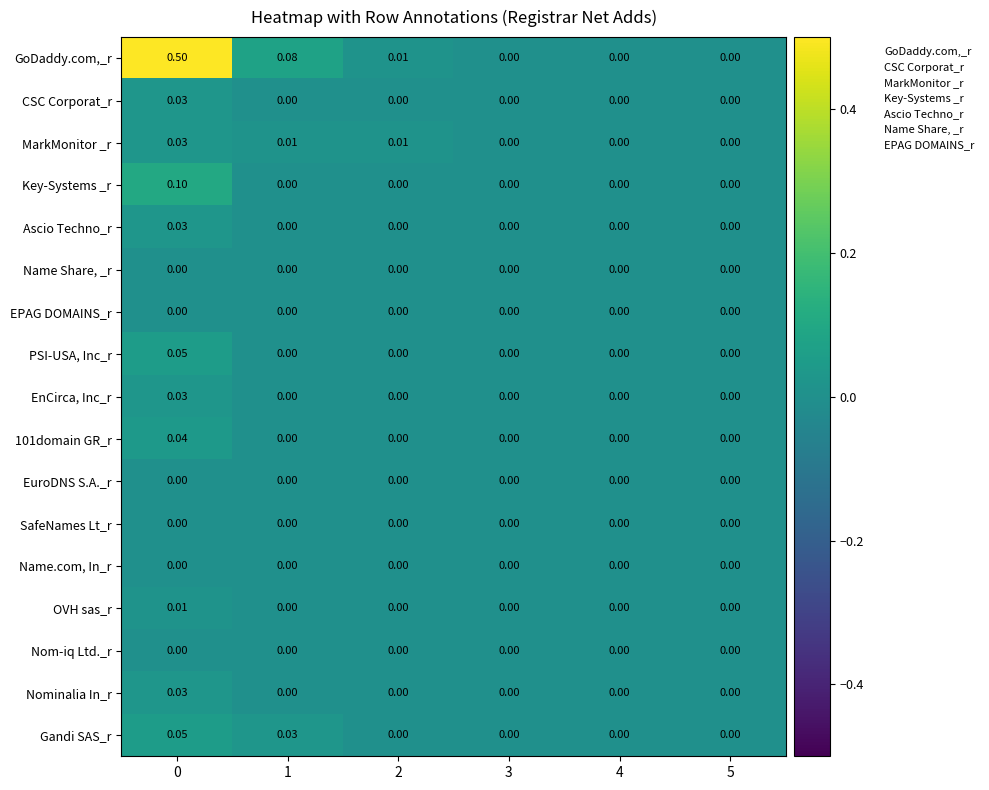

Which series changed the most between 1 and 2?

GoDaddy.com,_r